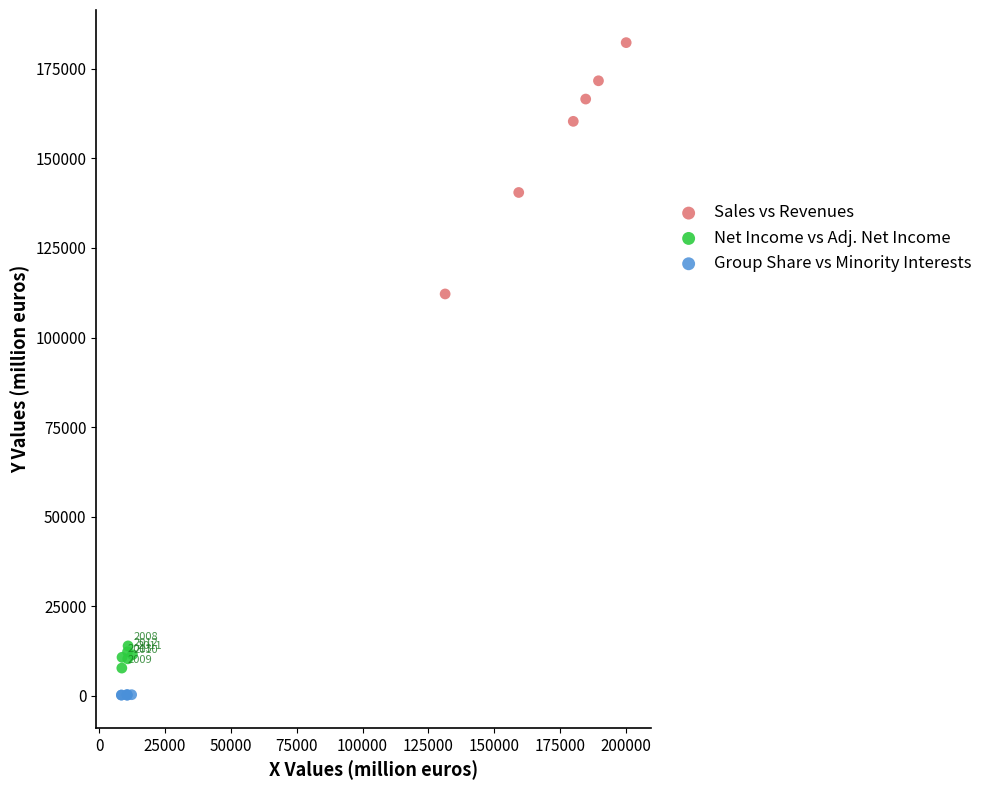

Which series has the largest Y range (max minus min)?

Sales vs Revenues